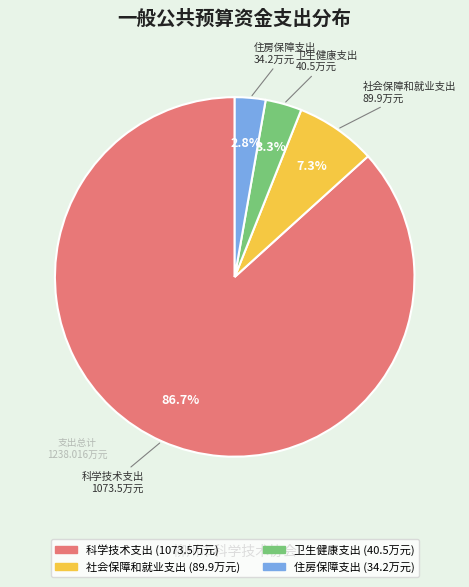

Count the number of slices in the pie.

4